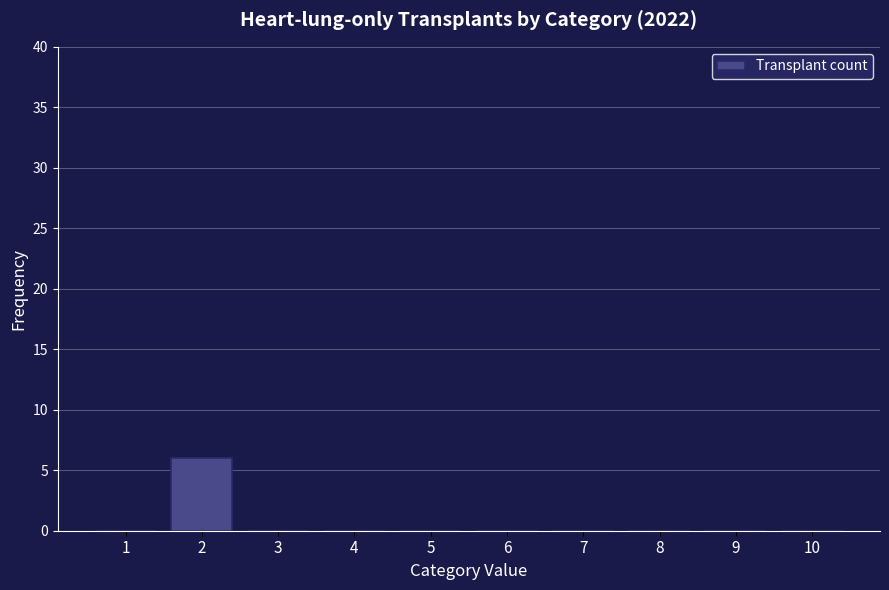

Reading right to left, what are all the values shown in this chart?

10=0	9=0	8=0	7=0	6=0	5=0	4=0	3=0	2=6	1=0